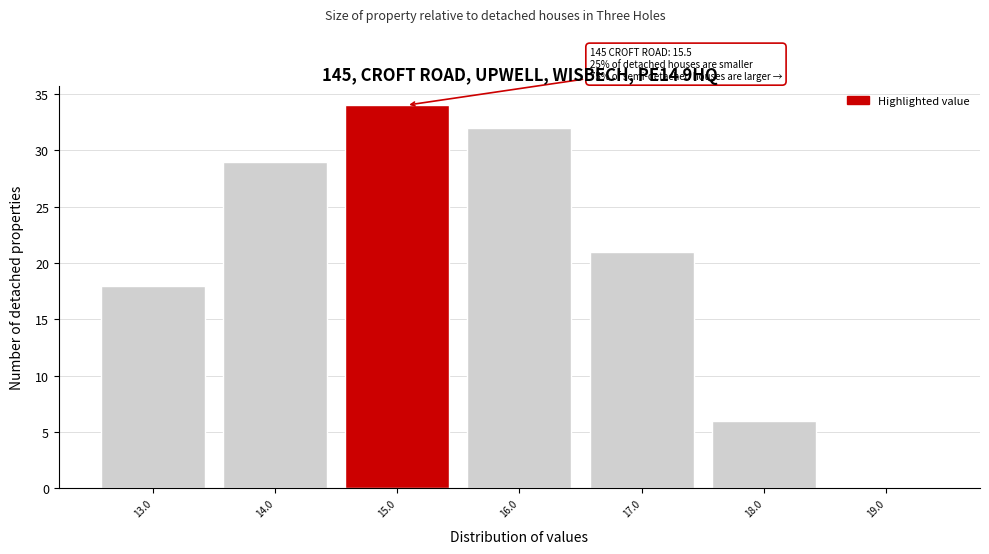

Reading left to right, transcribe all the data shown in this chart.

13.0=18	14.0=29	15.0=34	16.0=32	17.0=21	18.0=6	19.0=0